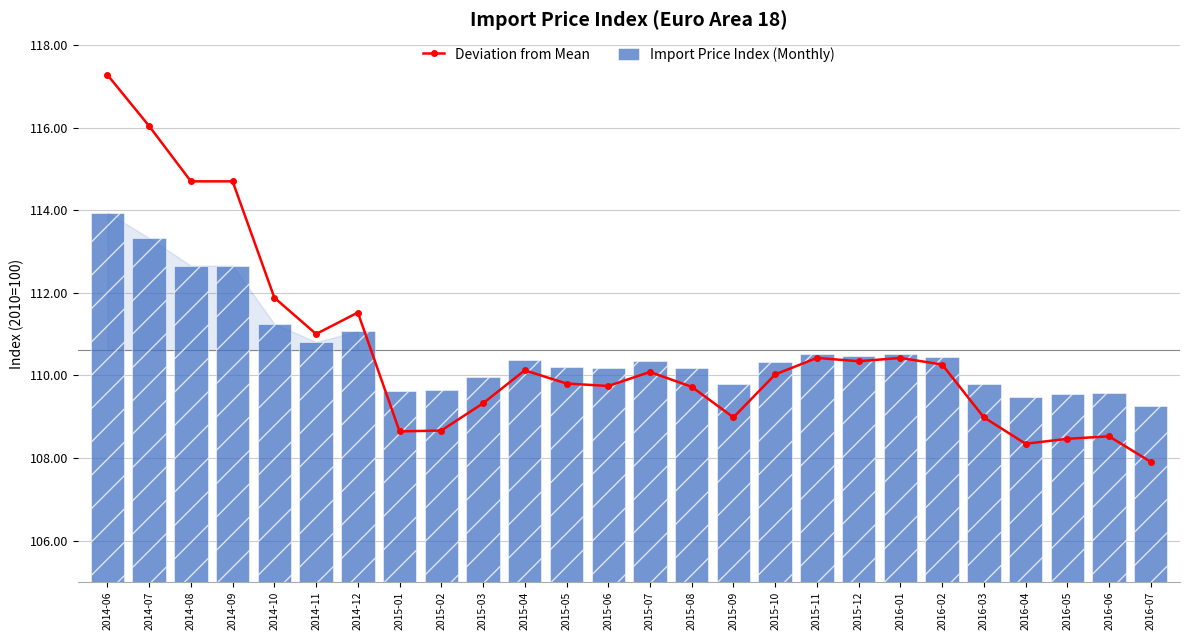

What position from the left is 2014-06?

1